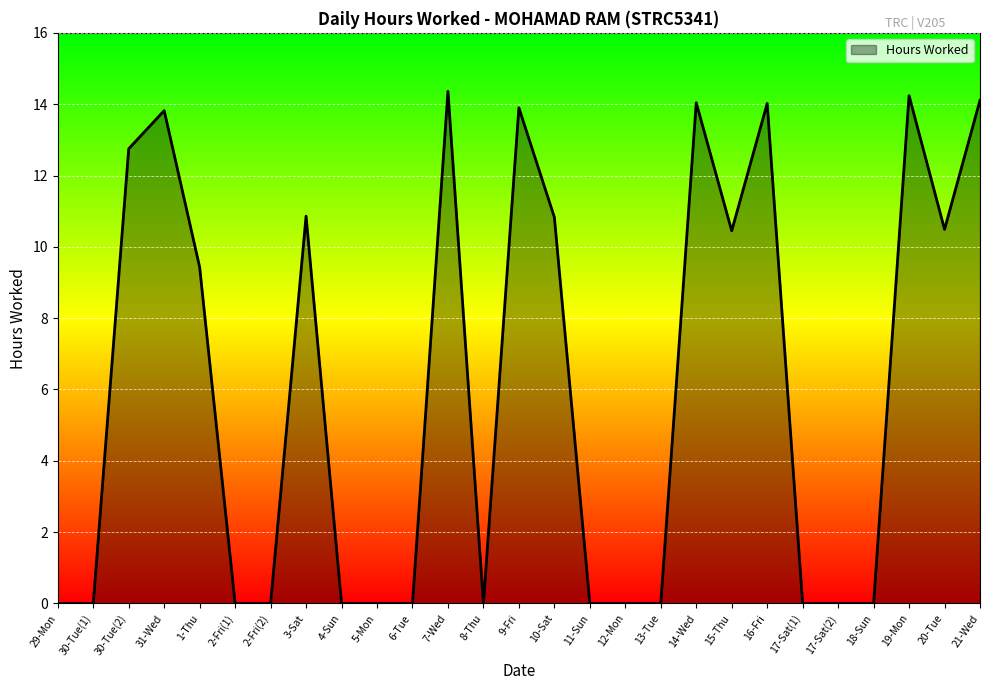

How many lines are shown in the chart?

1